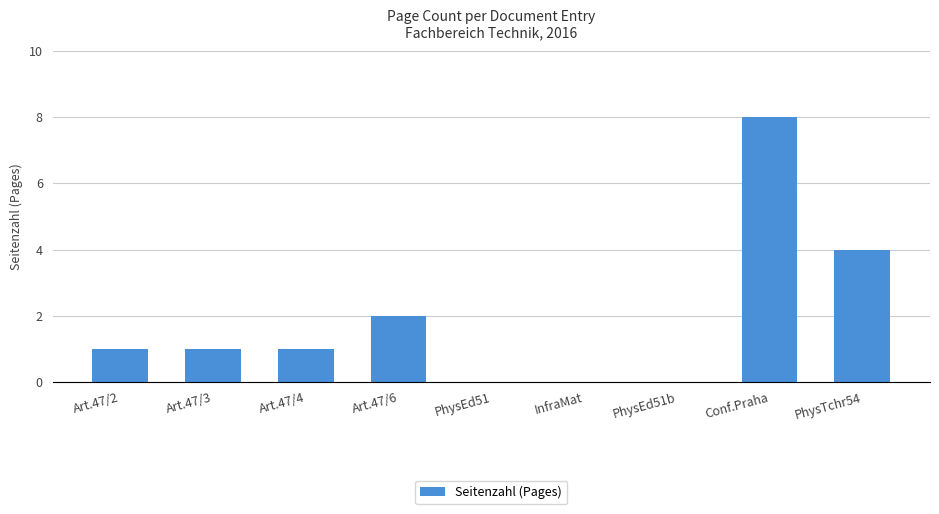

What is the greatest value displayed?

8